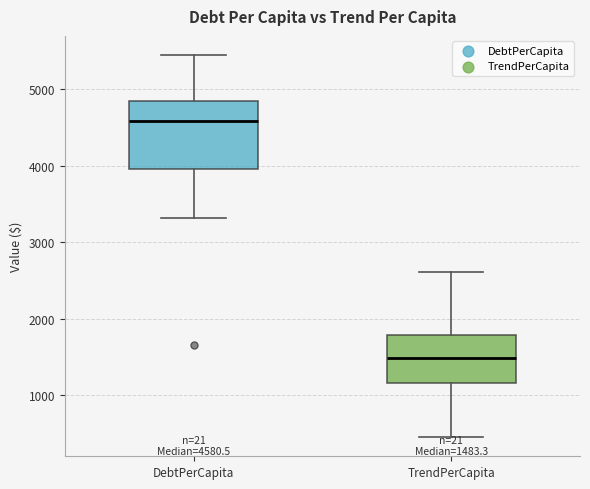

Which box is the tallest, from its lower edge to its upper edge?

DebtPerCapita